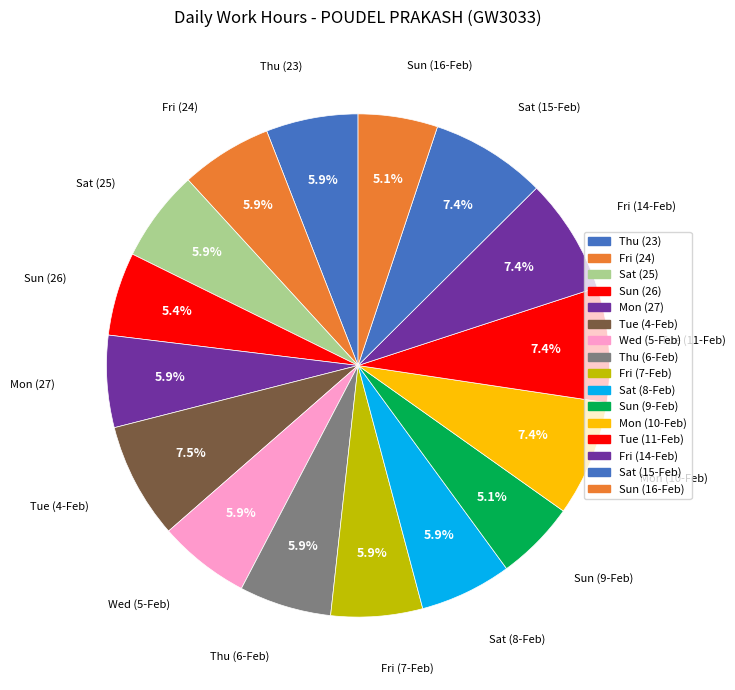

To the nearest percent, what percentage of the pie is Wed (5-Feb)?

6%